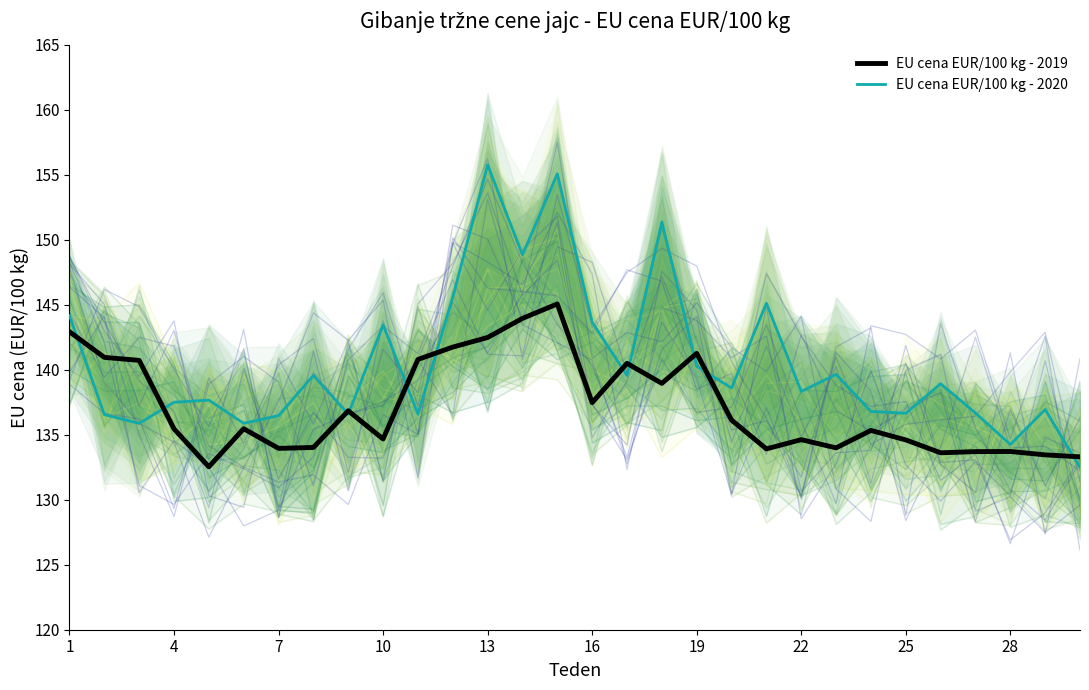

Reading right to left, transcribe all the data shown in this chart.

EU cena EUR/100 kg - 2019: 133.3	133.4	133.7	133.7	133.6	134.6	135.3	134.0	134.6	133.9	136.1	141.3	138.9	140.5	137.5	145.1	143.9	142.5	141.7	140.8	134.7	136.8	134.0	133.9	135.5	132.5	135.4	140.7	140.9	142.9
EU cena EUR/100 kg - 2020: 132.5	136.9	134.2	136.7	138.9	136.7	136.8	139.6	138.3	145.1	138.6	140.3	151.4	139.6	143.7	155.1	148.8	155.8	145.6	136.6	143.4	136.6	139.6	136.5	135.9	137.7	137.5	135.9	136.6	144.2